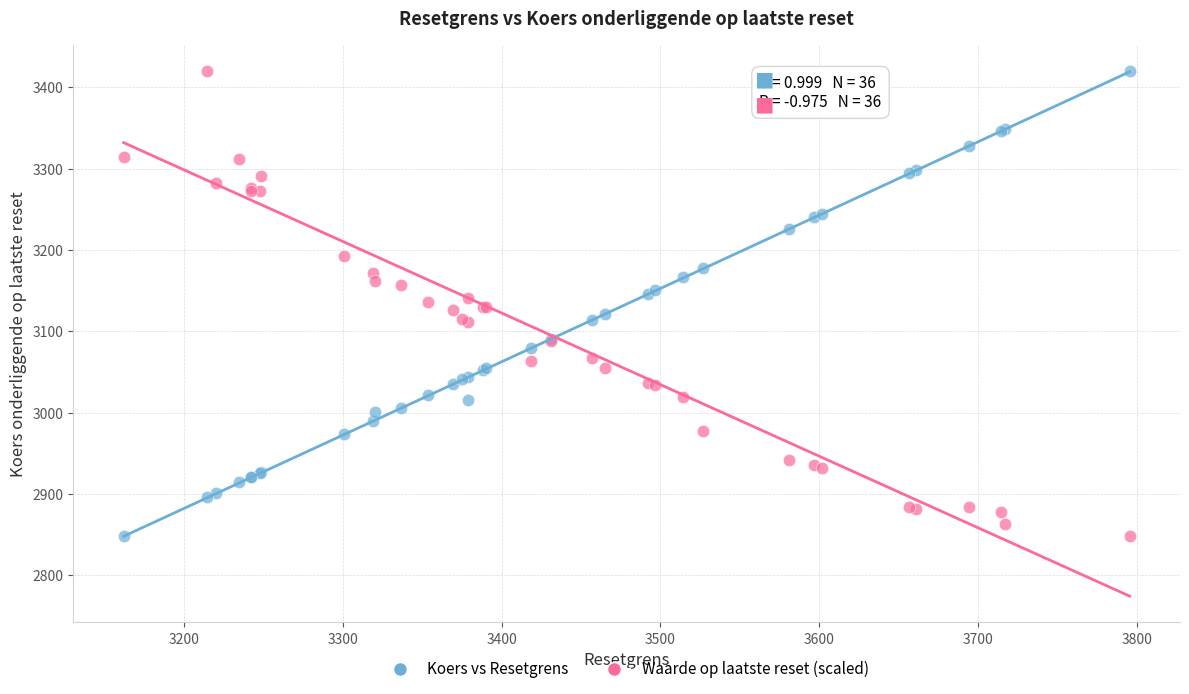

What is the X range (max minus min) for the scatter plot?

633.7